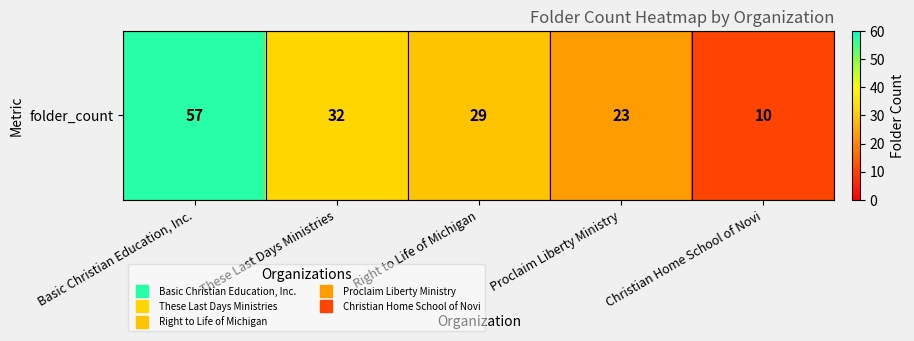

List the labels in order of value, largest first.

Basic Christian Education, Inc., These Last Days Ministries, Right to Life of Michigan, Proclaim Liberty Ministry, Christian Home School of Novi